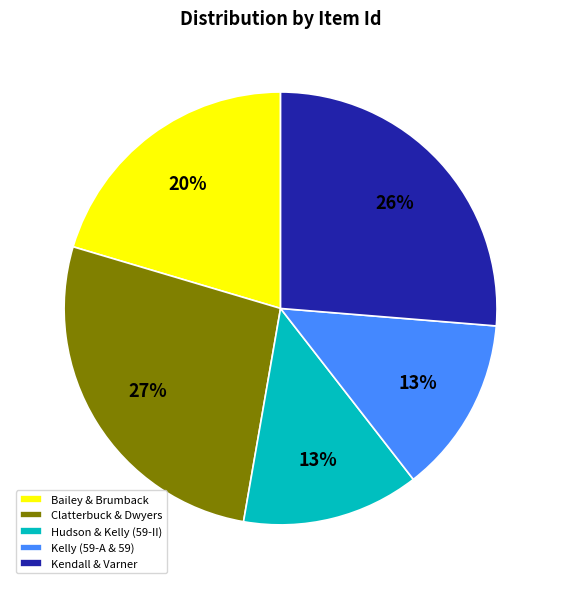

Approximately how many times larger is the value at Kelly (59-A & 59) compared to Kendall & Varner?

0.5